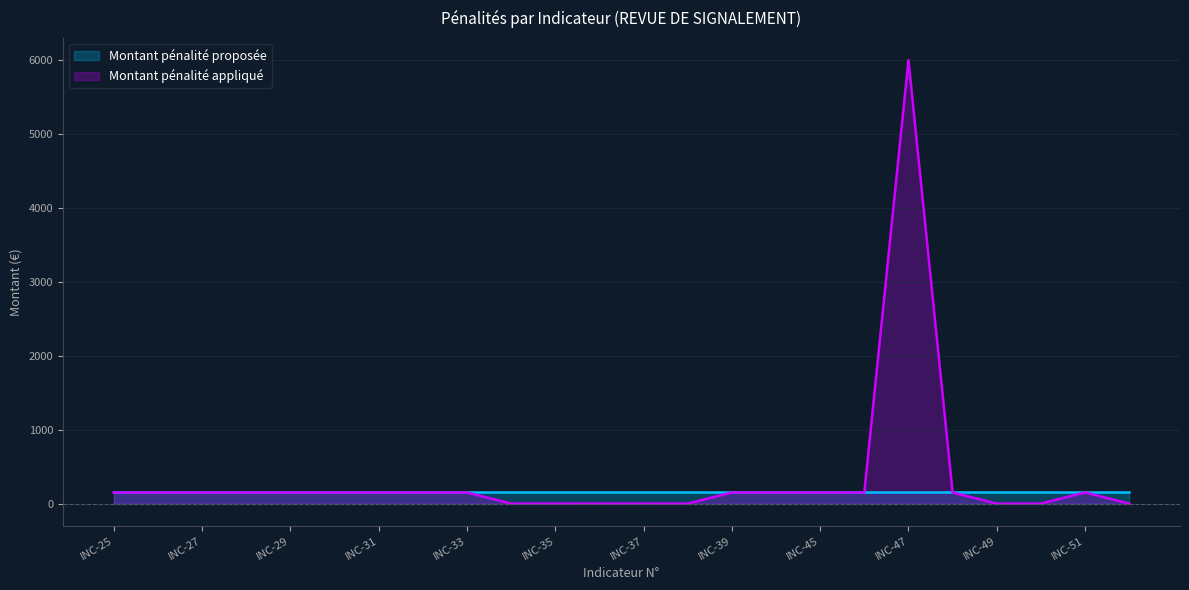

How many points are higher than both their immediate neighbors (excluding endpoints)?

2